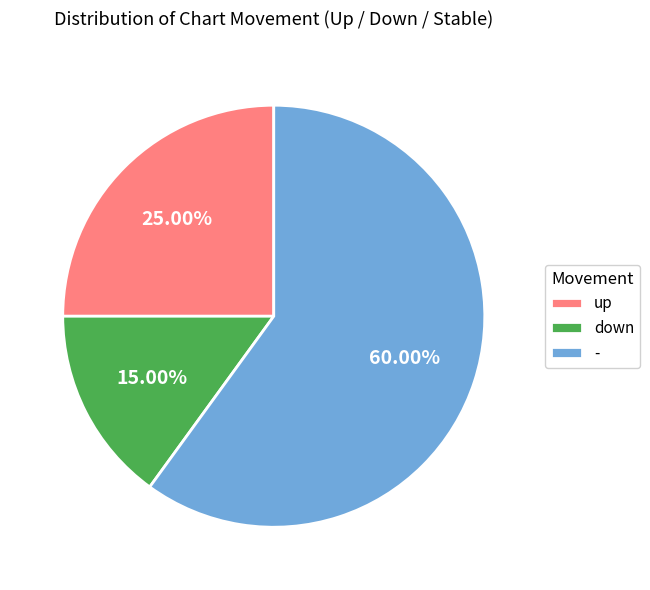

Approximately how many times larger is the value at down compared to up?

0.6